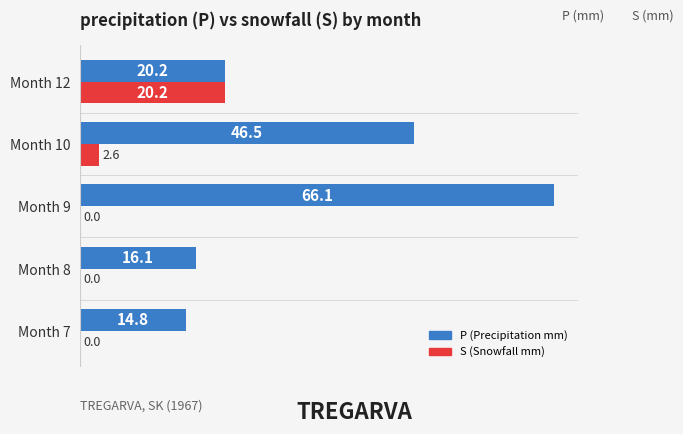

Which category has the highest value across all series?

Month 9